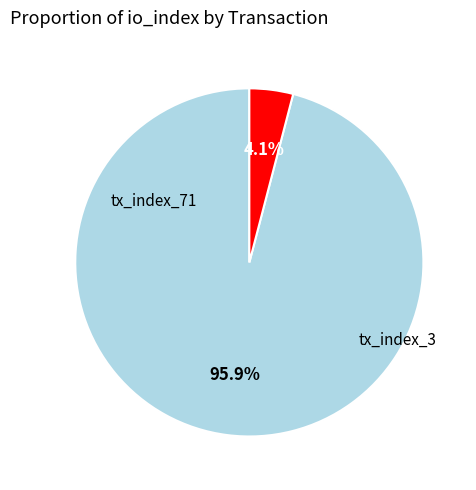

Is there a majority slice in this chart?

Yes